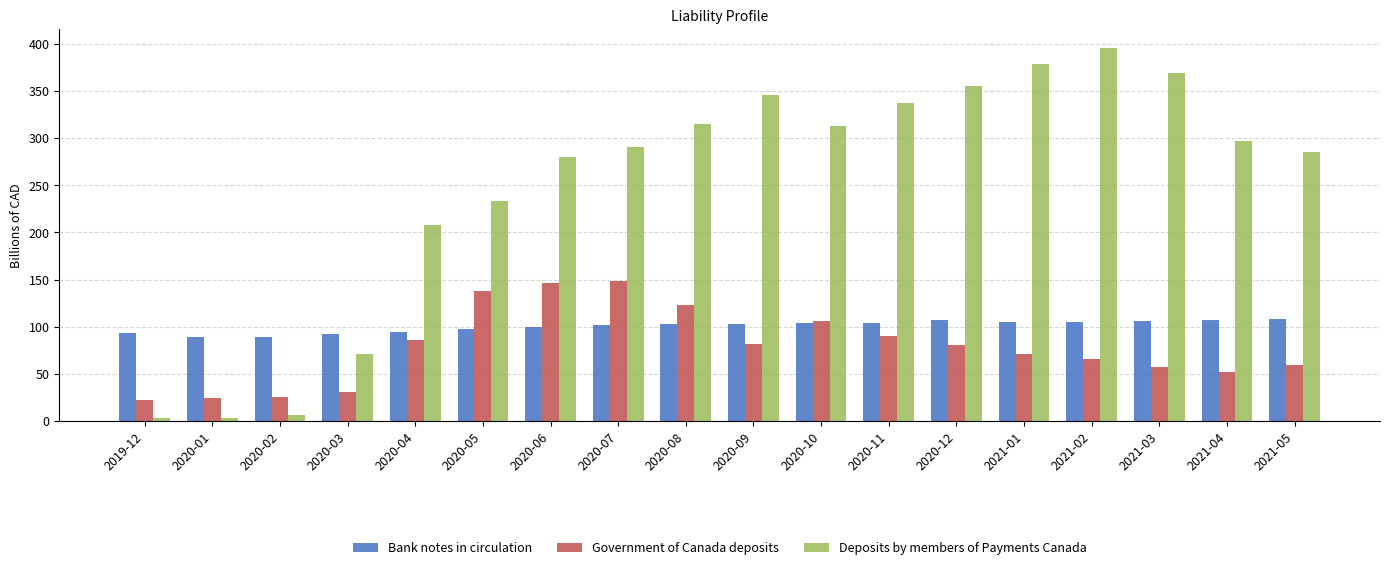

What is the difference between the highest and lowest values at 2021-02?

329.7